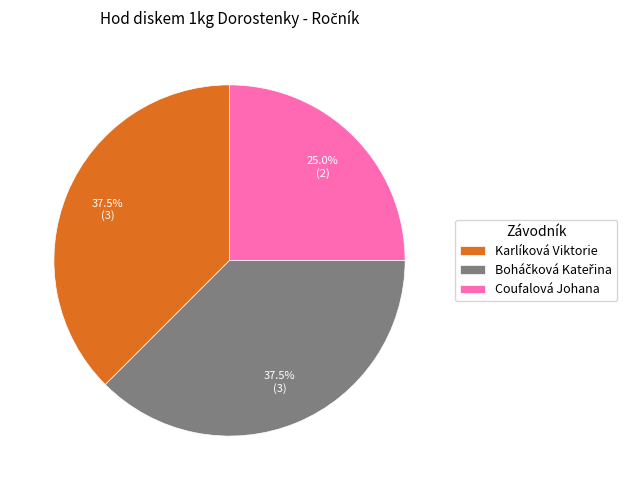

What is the total percentage of Karlíková Viktorie and Coufalová Johana?

62.5%